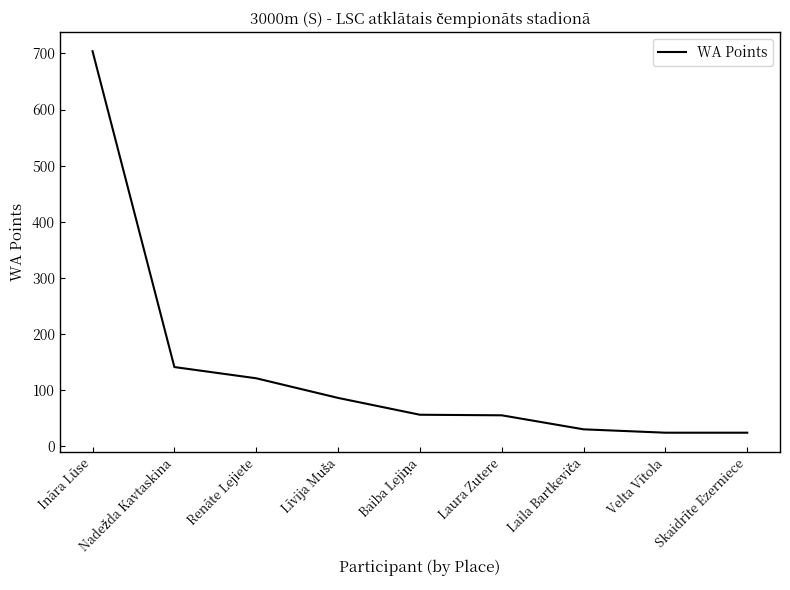

What is the maximum value shown in the chart?

704